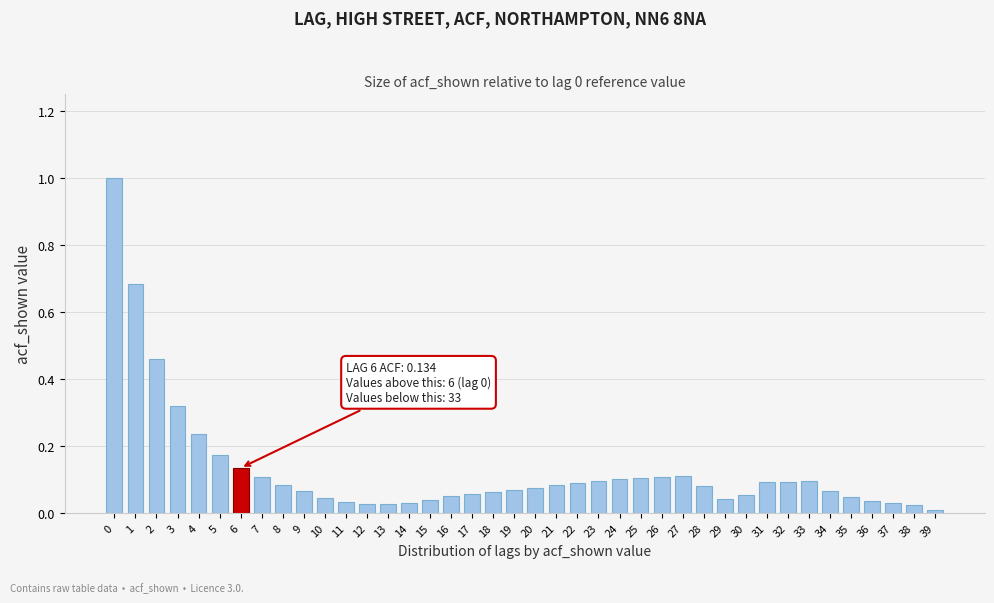

Which has a higher value, 14 or 27?

27